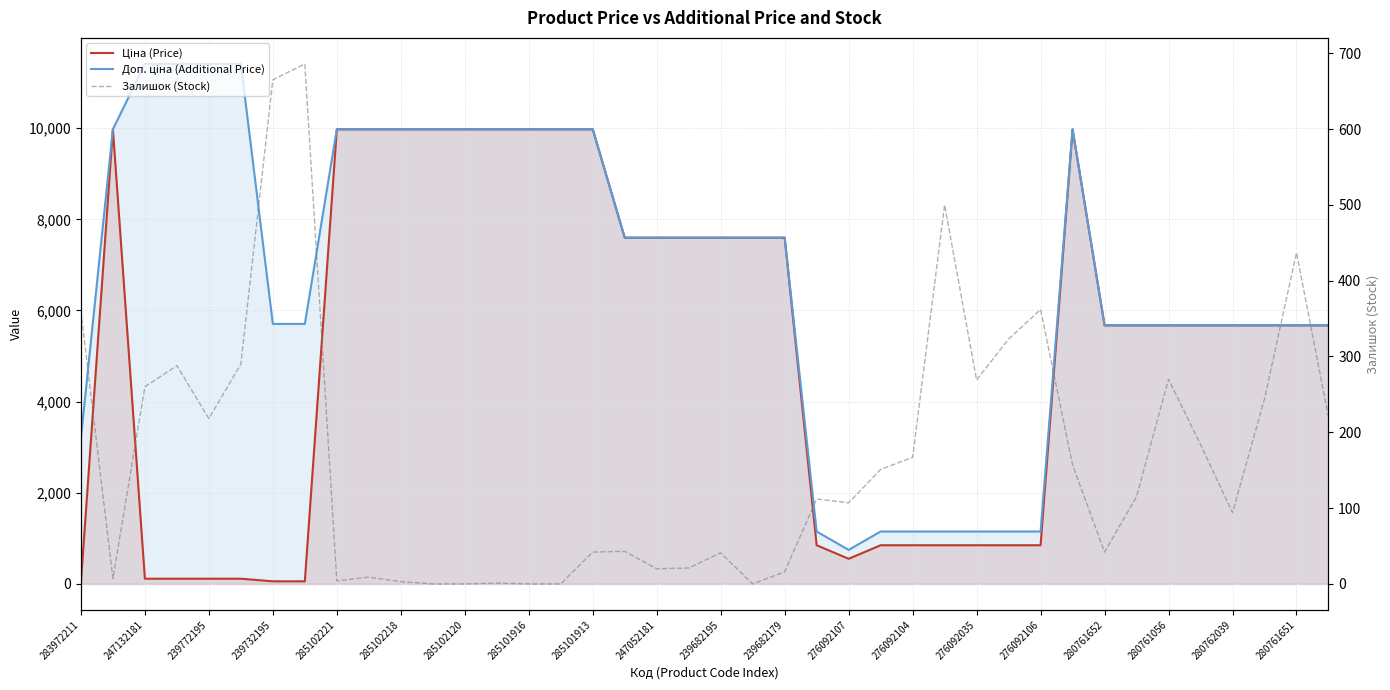

Which series has the widest spread of values?

Доп. ціна (Additional Price)